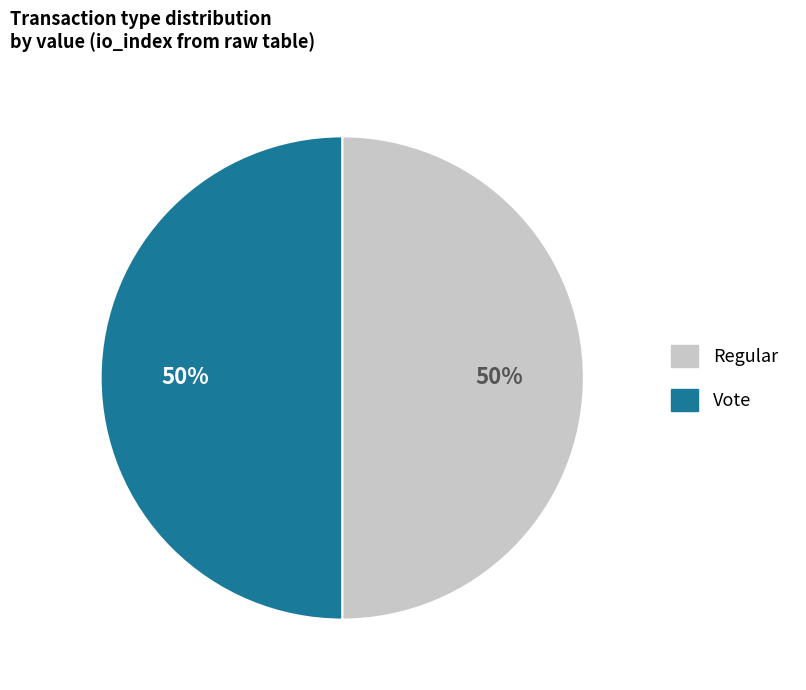

Approximately how many times larger is the value at Vote compared to Regular?

1.0